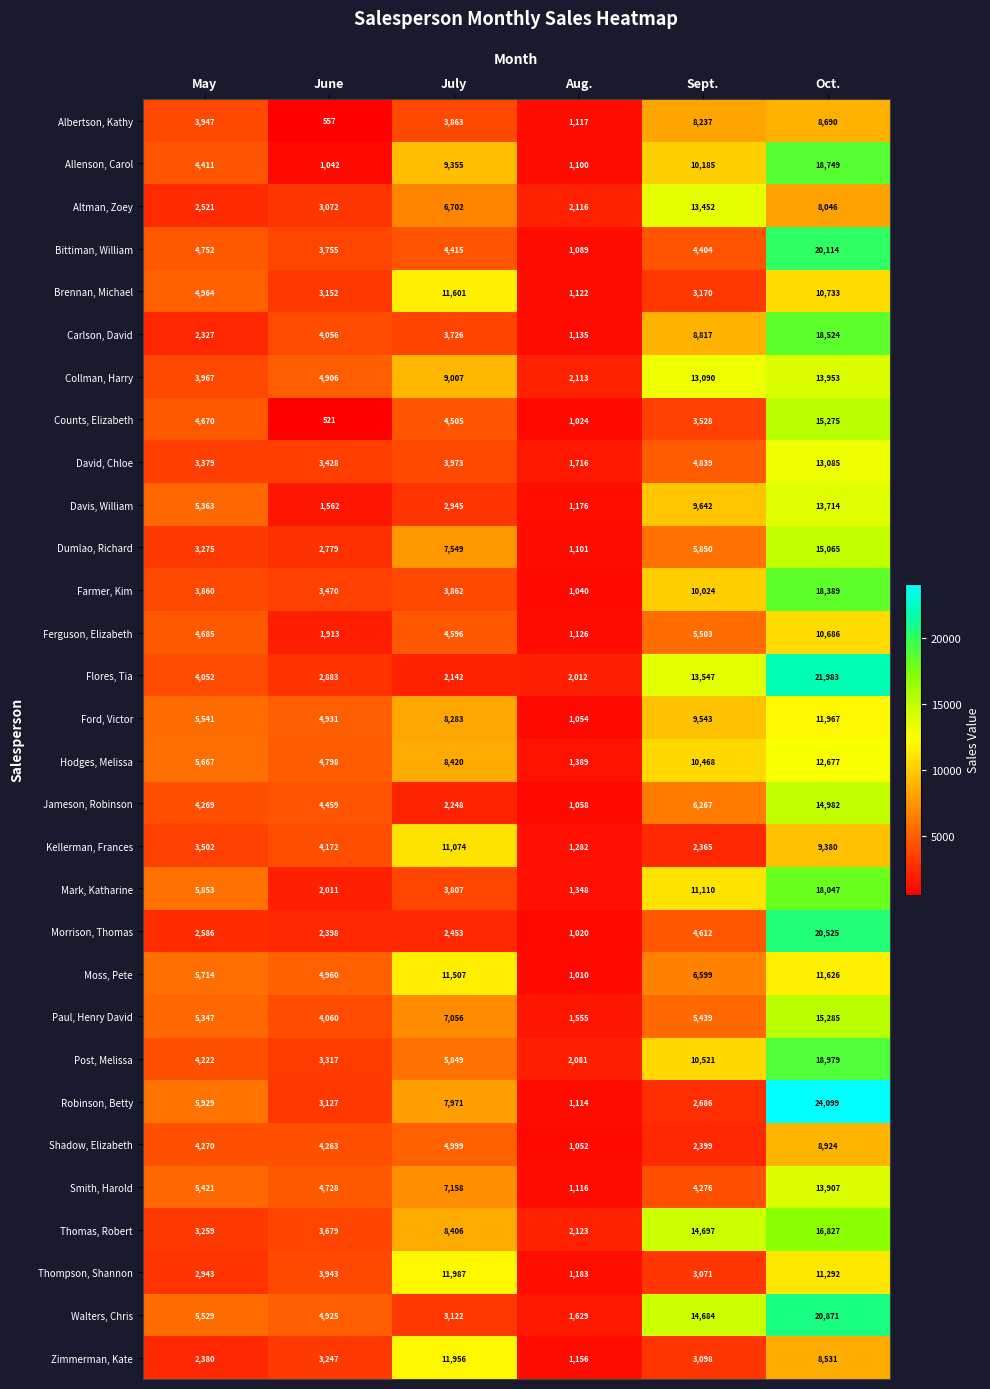

The value of Shadow, Elizabeth at June is 2737. True or false?

False